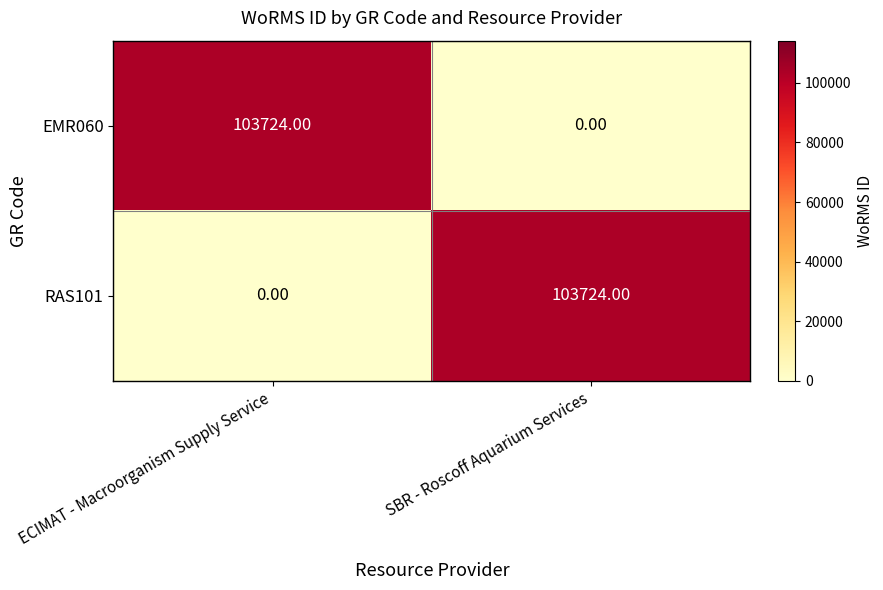

What is the sum of all EMR060 values?

103724